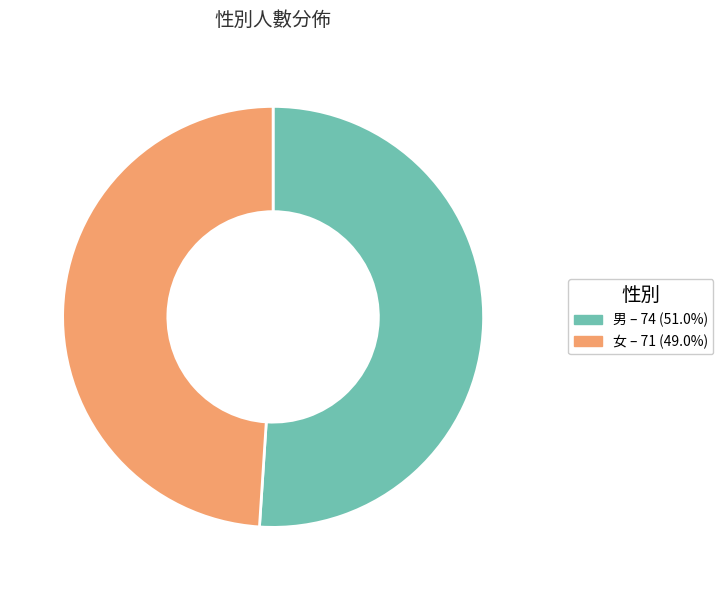

Between 女 and 男, which is larger?

男